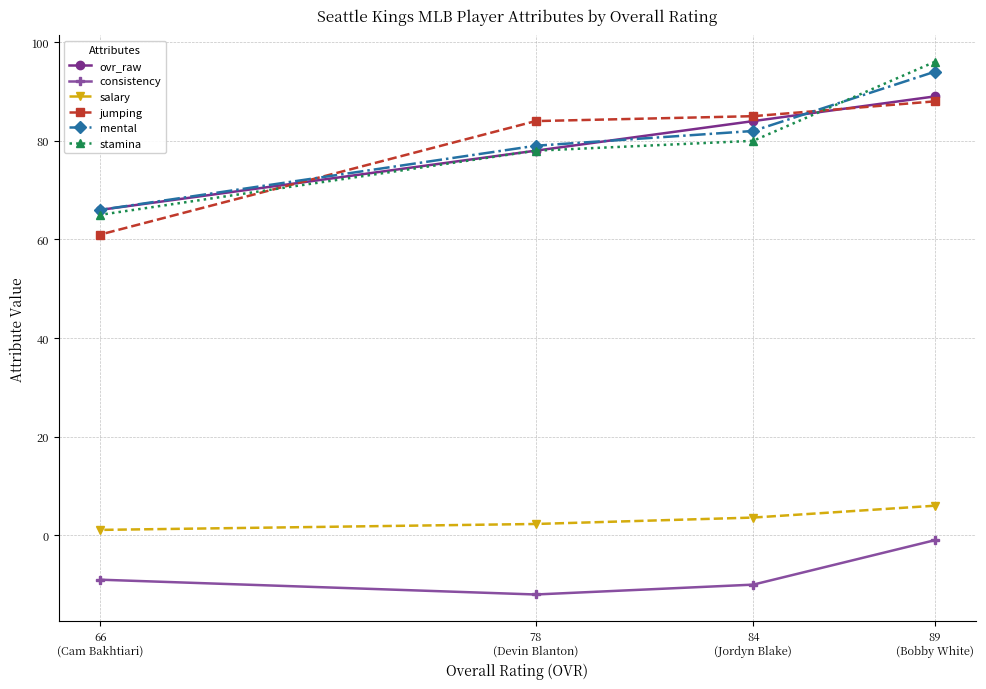

What is the maximum value for consistency?

-1.0